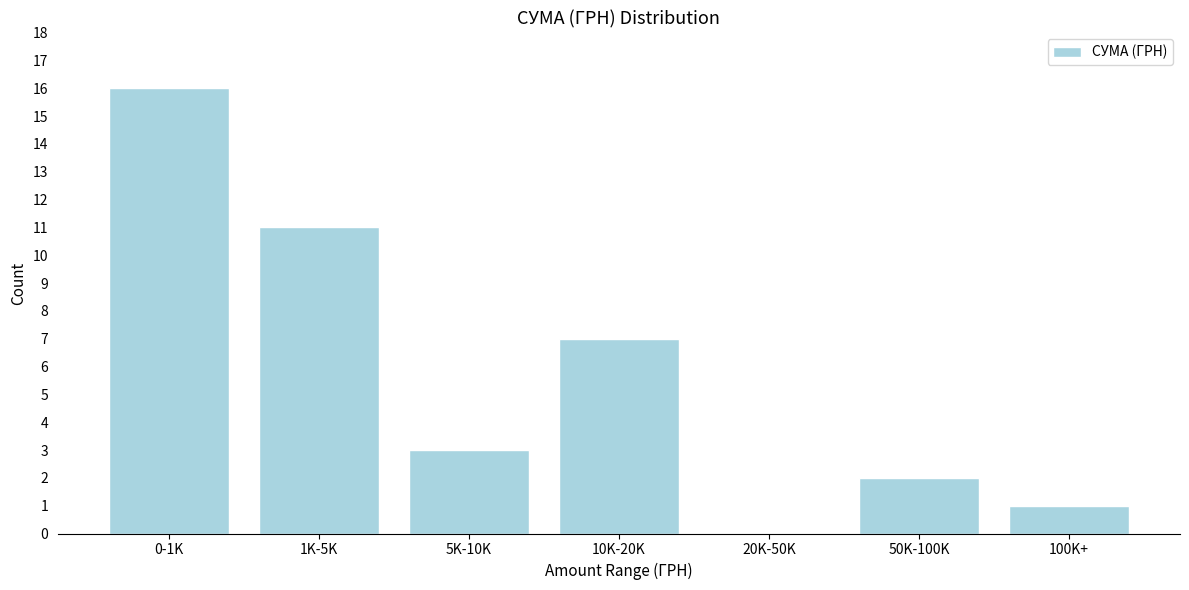

Reading left to right, what are all the values shown in this chart?

0-1K=16	1K-5K=11	5K-10K=3	10K-20K=7	20K-50K=0	50K-100K=2	100K+=1